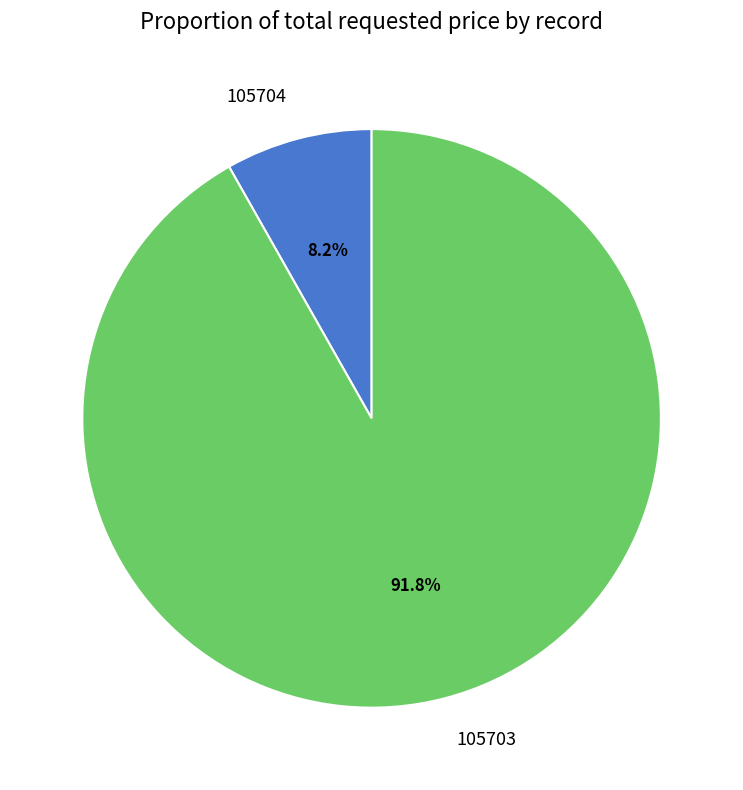

How many segments does this pie chart have?

2